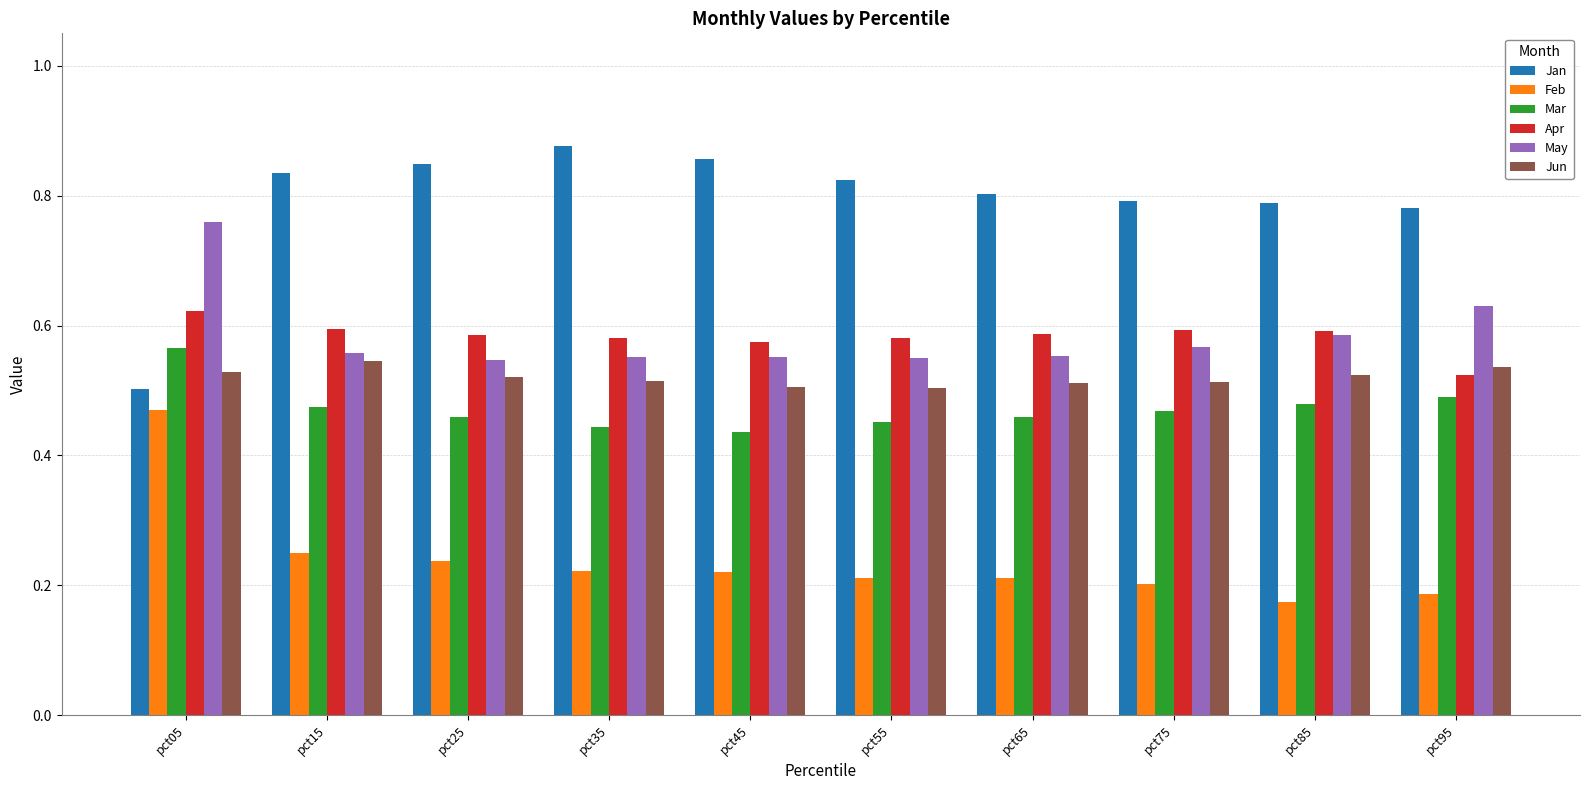

At which category is the sum across all series the highest?

pct05